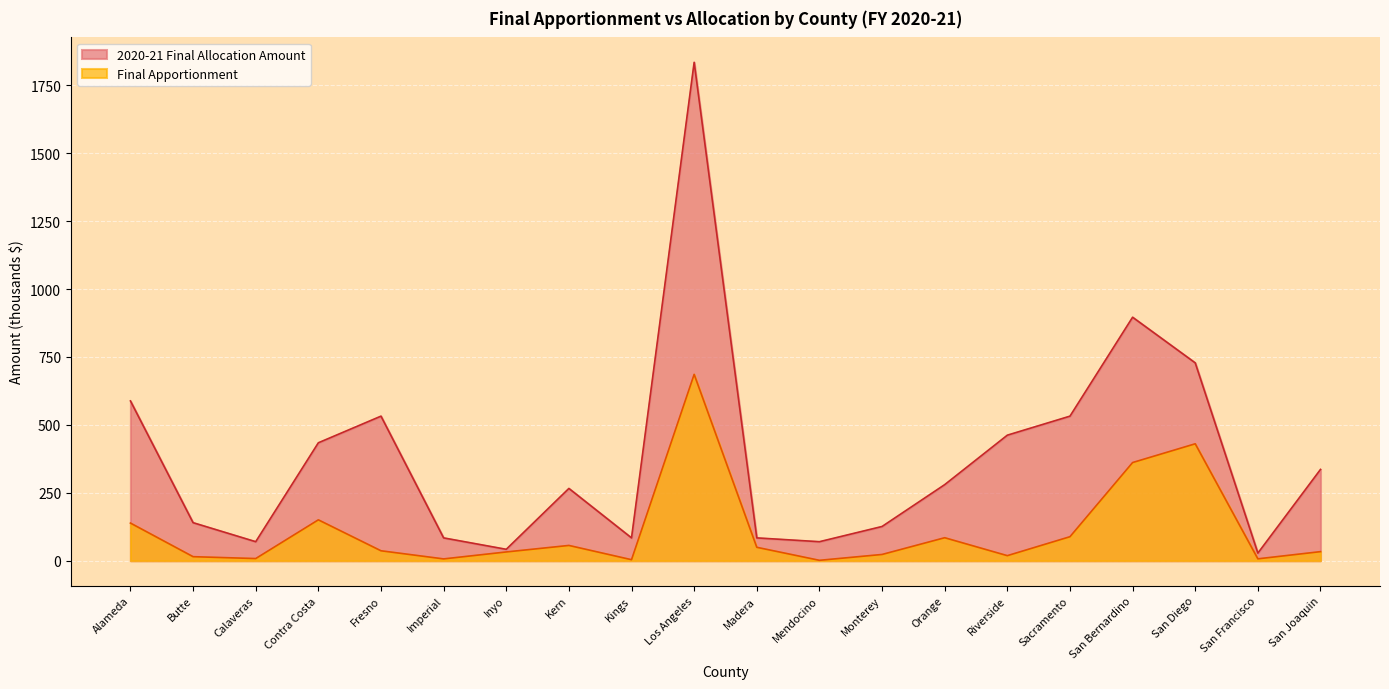

Which has a higher value, Inyo or San Joaquin?

San Joaquin